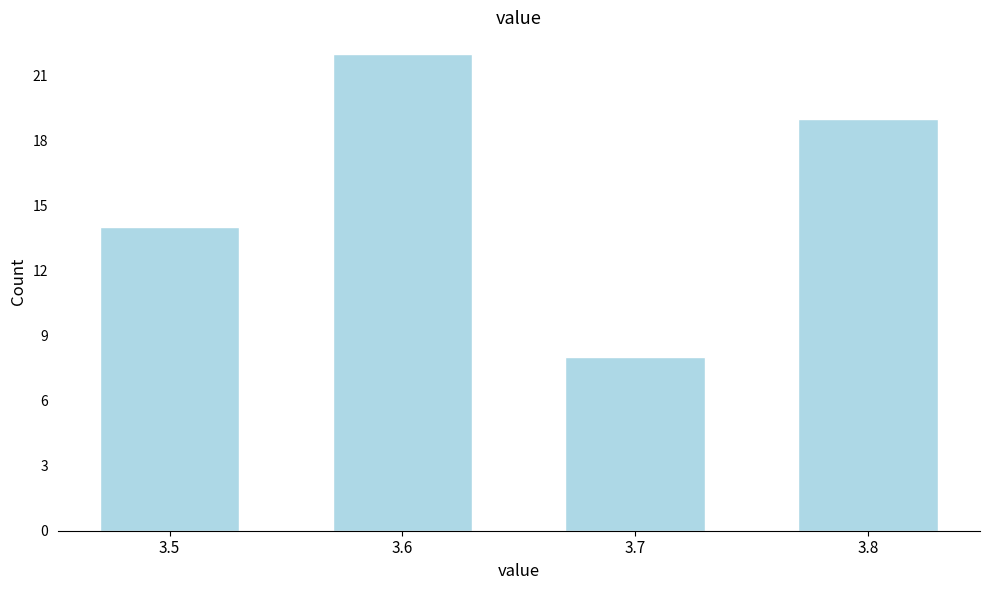

Reading left to right, list all the values displayed in this chart.

14	22	8	19